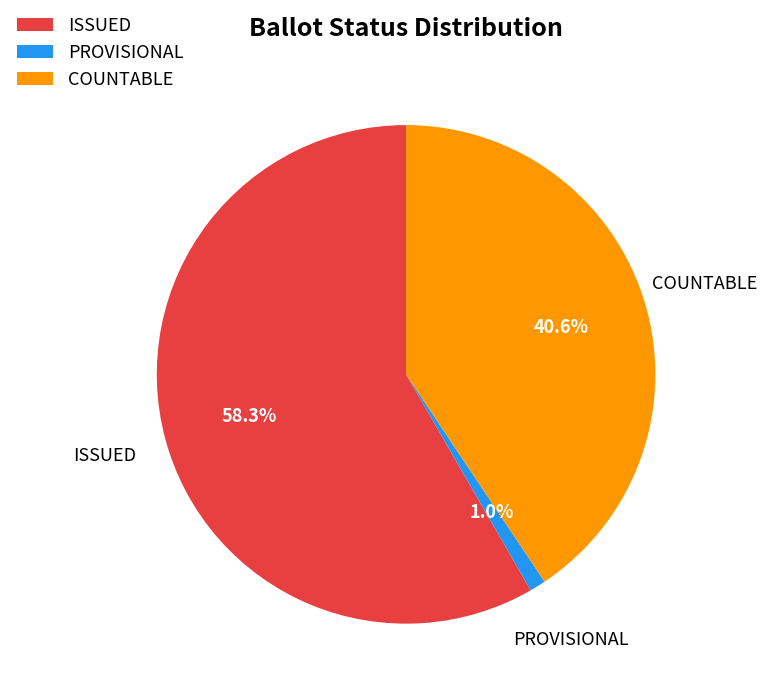

Count the number of slices in the pie.

3